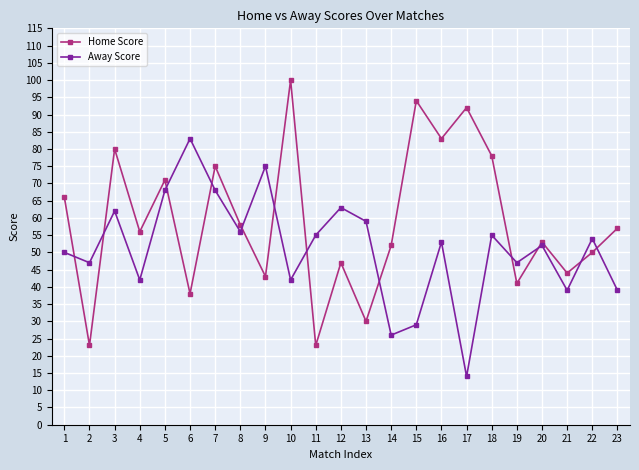

How many categories are shown in the chart?

23